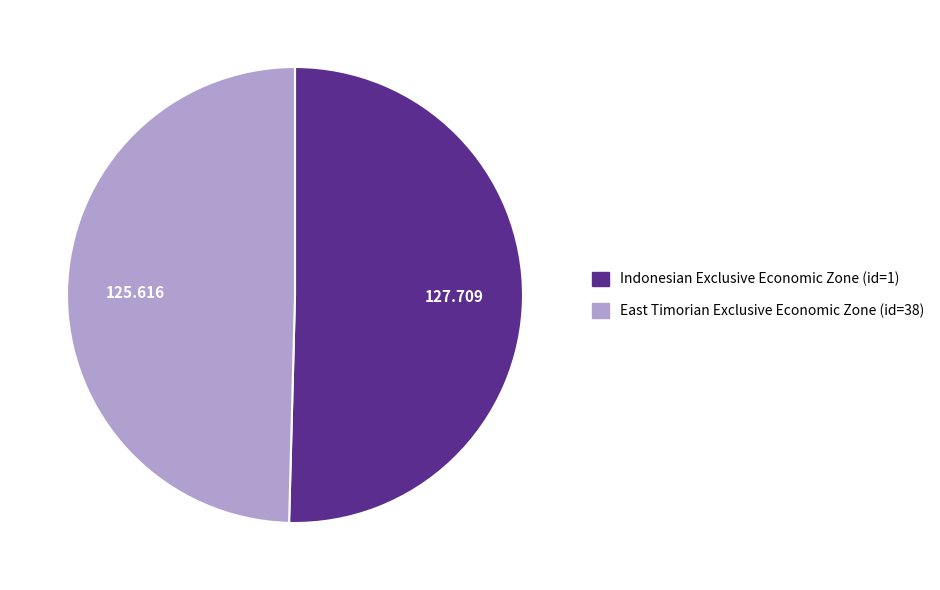

Rank the categories by value from highest to lowest.

Indonesian Exclusive Economic Zone (id=1), East Timorian Exclusive Economic Zone (id=38)